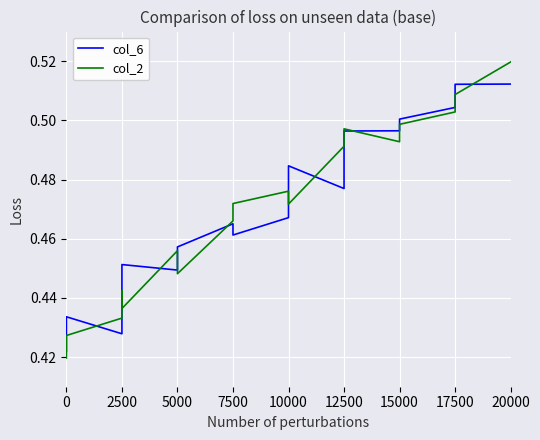

At how many categories does at least one series exceed 0?

18